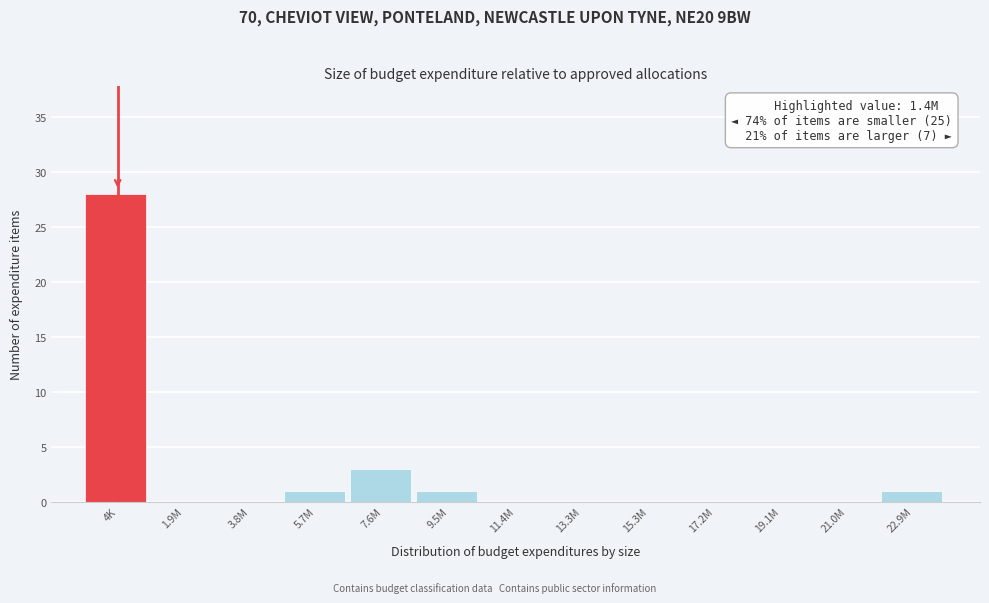

Reading right to left, extract all data points from this chart.

22.9M=1	21.0M=0	19.1M=0	17.2M=0	15.3M=0	13.3M=0	11.4M=0	9.5M=1	7.6M=3	5.7M=1	3.8M=0	1.9M=0	4K=28